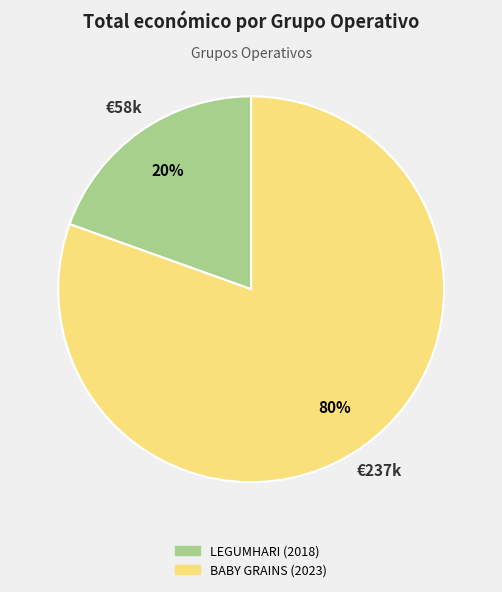

Count the number of slices in the pie.

2